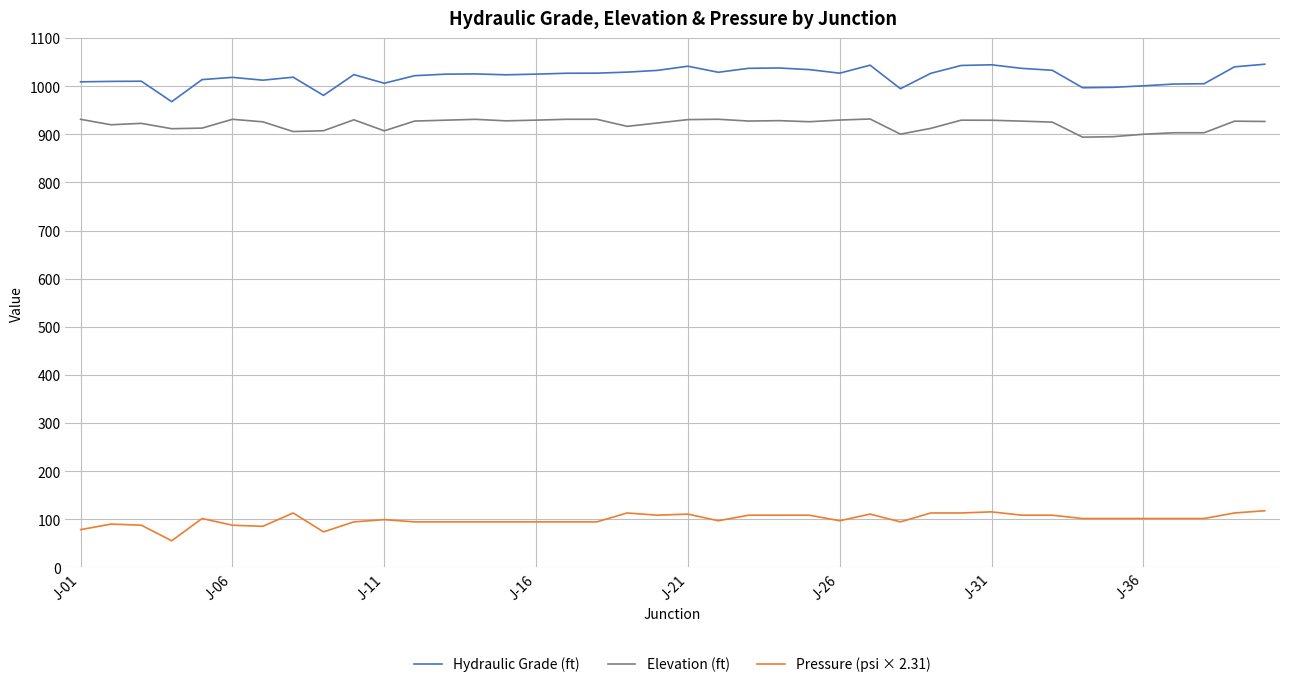

Which series has the largest total across all categories?

Hydraulic Grade (ft)